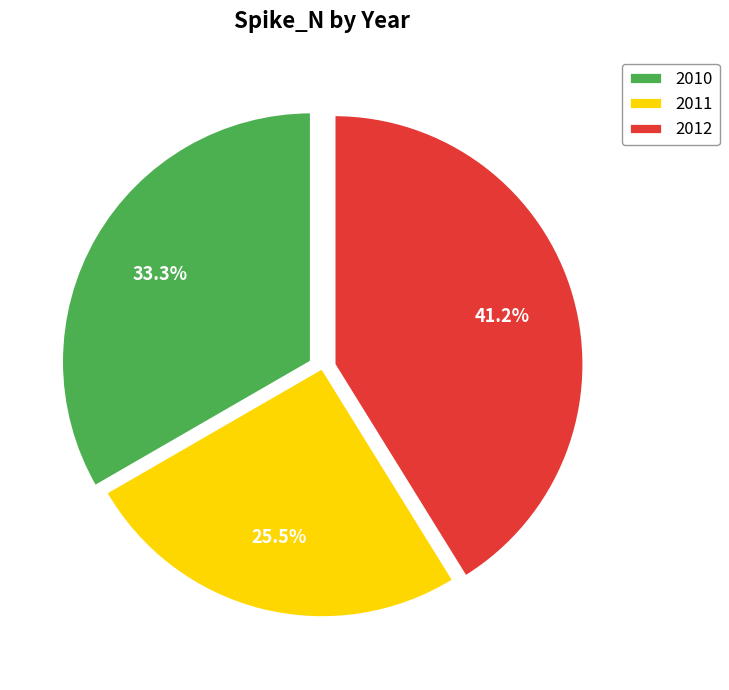

Approximately how many times larger is the value at 2012 compared to 2011?

1.6